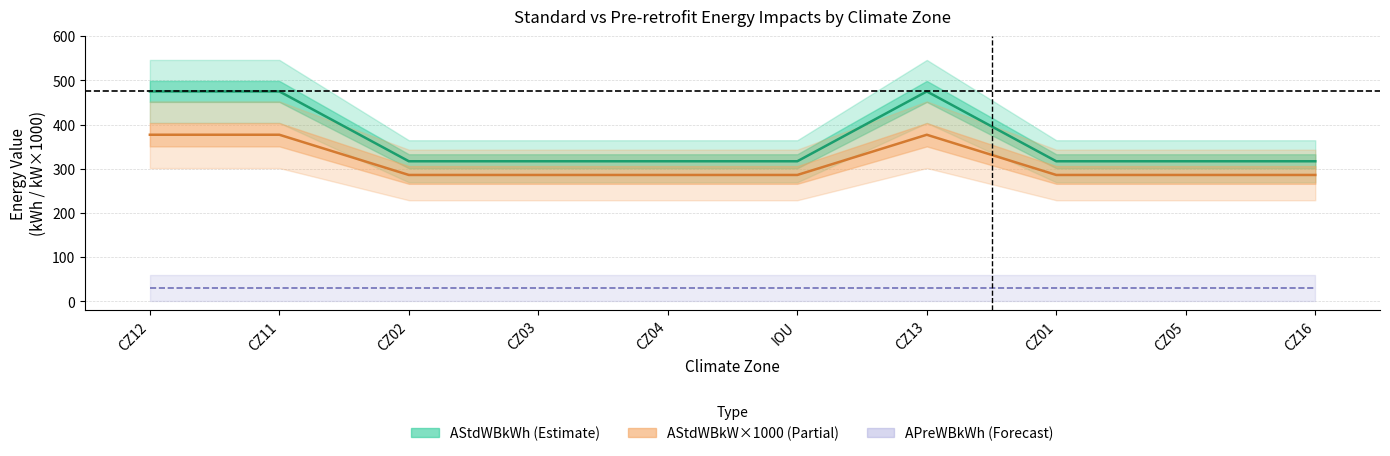

Where is AStdWBkWh nearest to the value 396?

CZ12